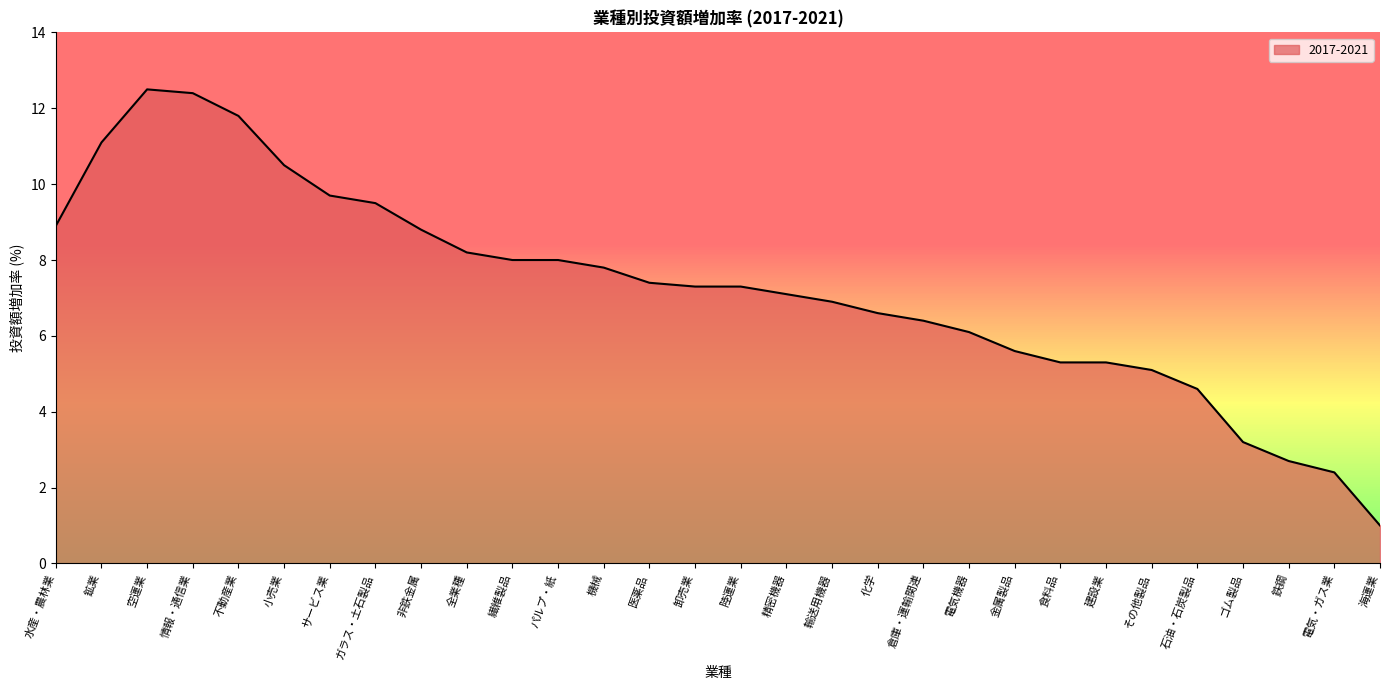

What is the greatest value displayed?

12.5